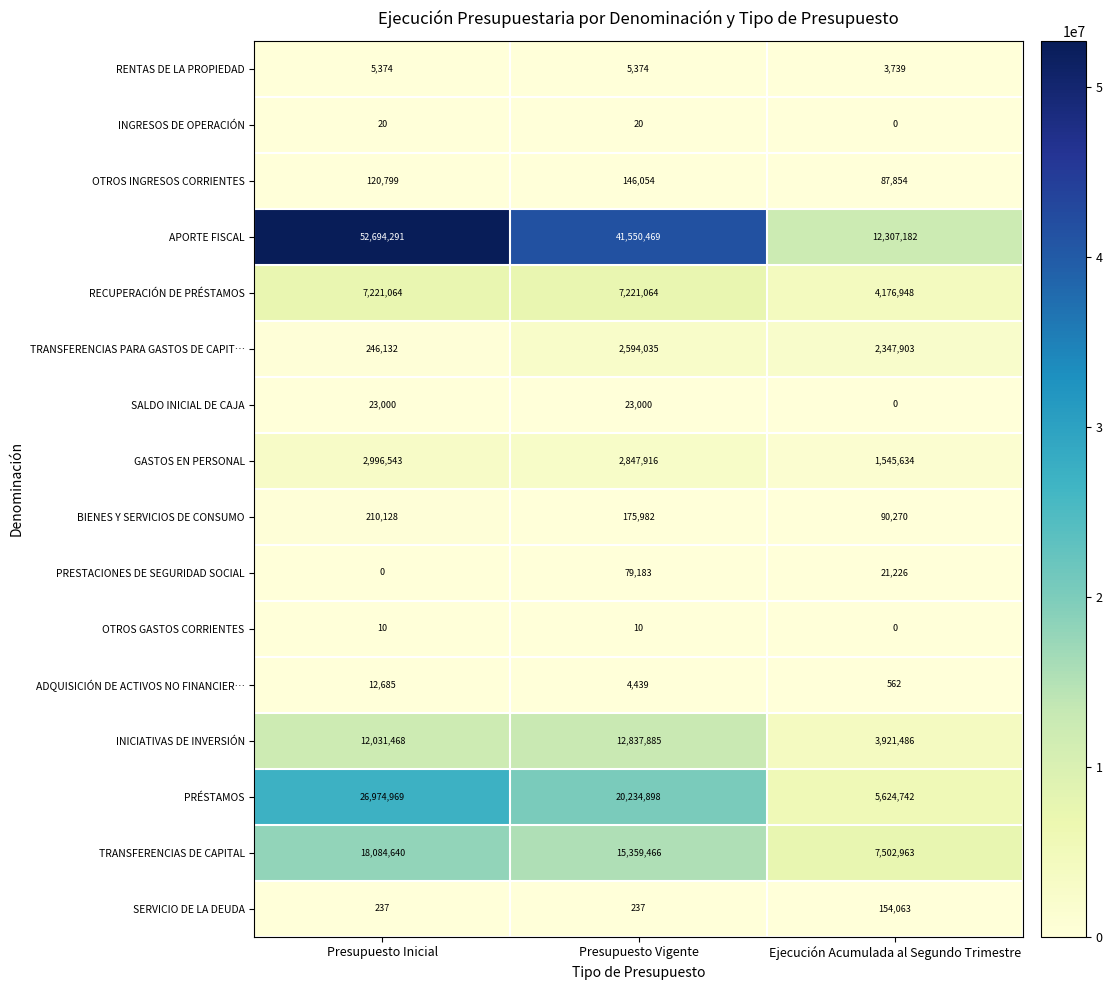

Where is PRESTACIONES DE SEGURIDAD SOCIAL nearest to the value 39591?

Ejecución Acumulada al Segundo Trimestre